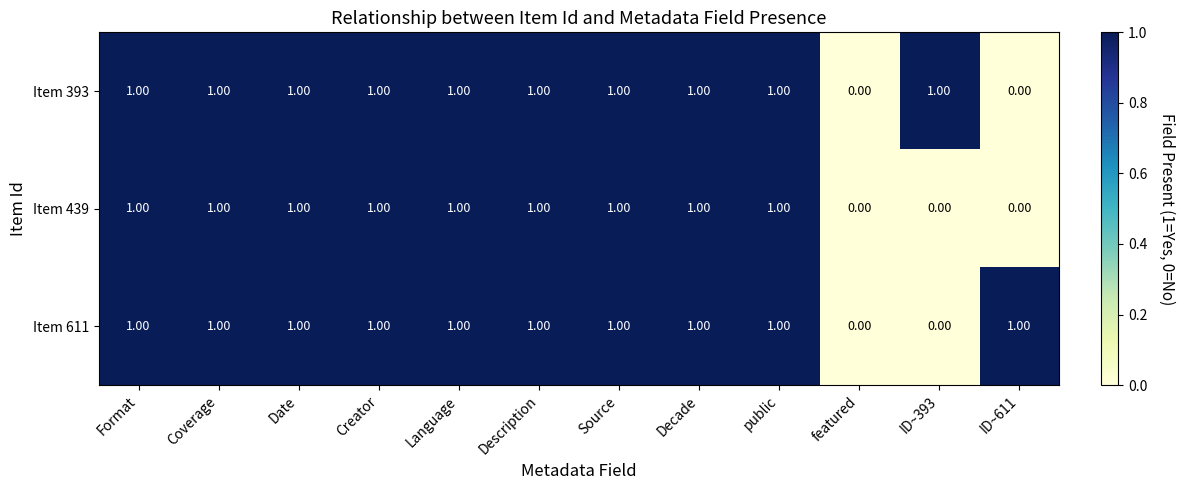

What is the sum of all Item 439 values?

9